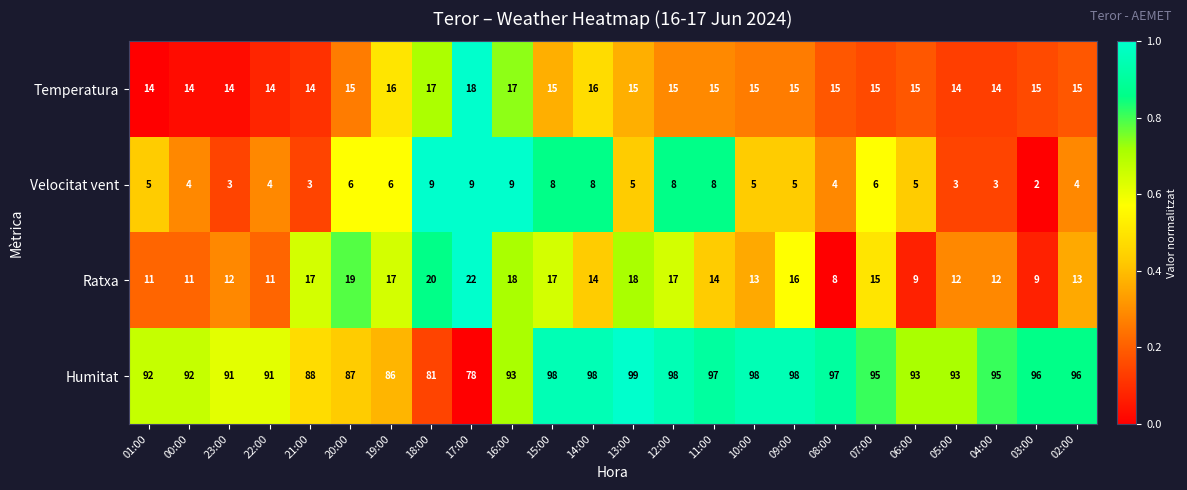

List the series in order of their peak value, highest first.

Humitat, Ratxa, Temperatura, Velocitat vent